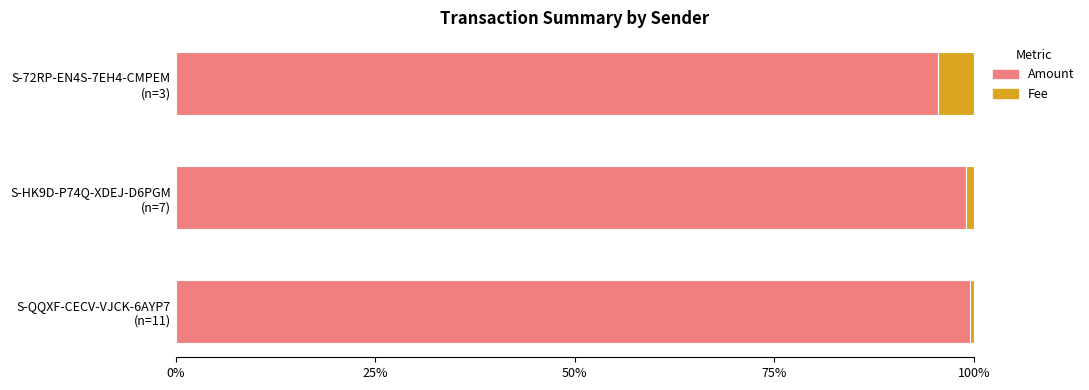

What is the sum of all Amount values?

294.1